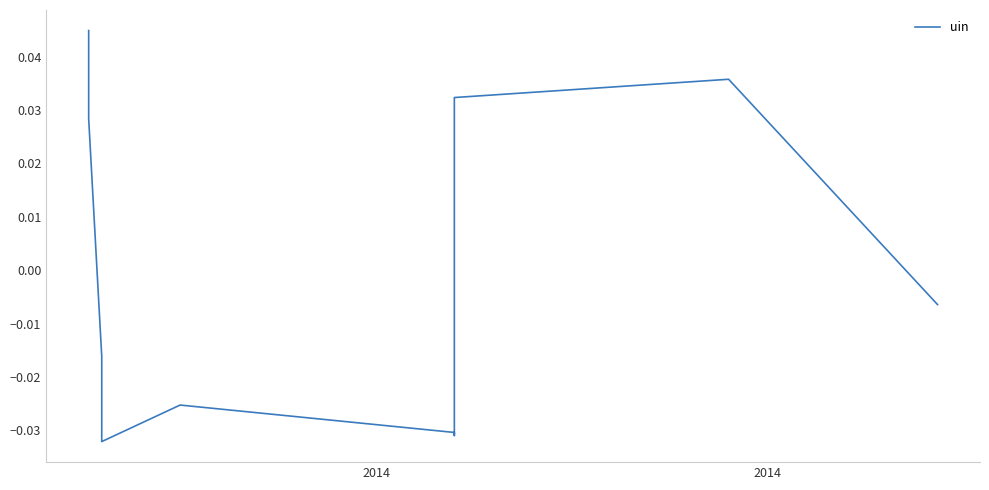

How many points are higher than both their immediate neighbors (excluding endpoints)?

2